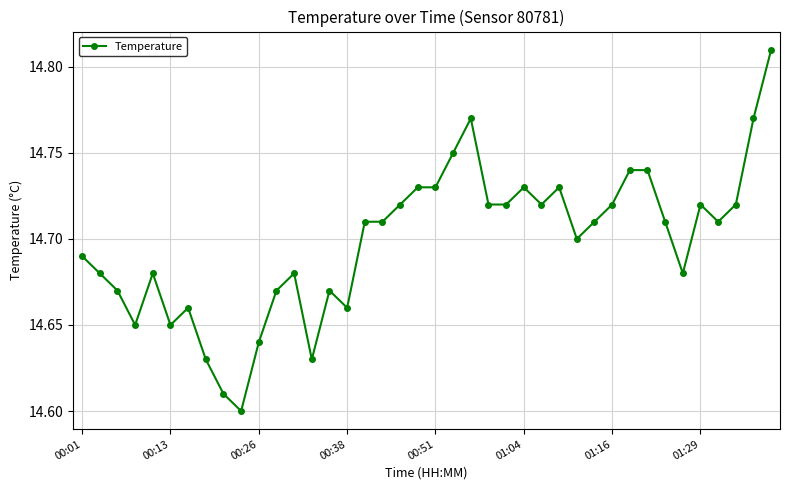

Does the chart display data point markers on the line(s)?

Yes